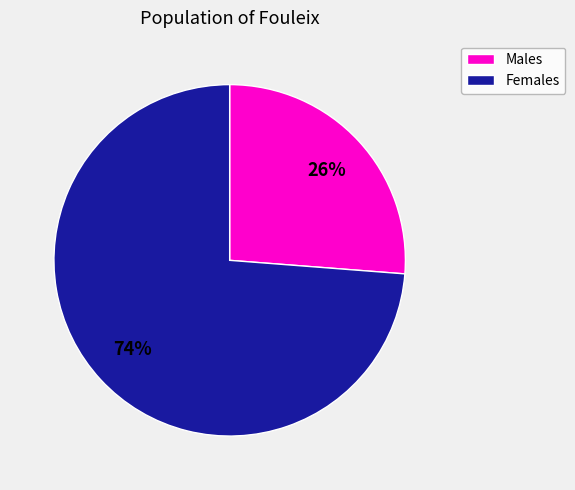

To the nearest percent, what is the difference between the largest and smallest slice percentages?

48%